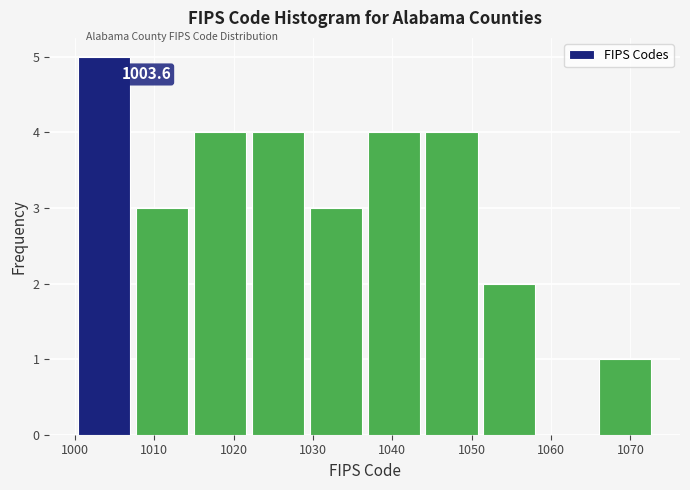

Over which range of the x-axis is the bar tallest?

1000.0 to 1007.3